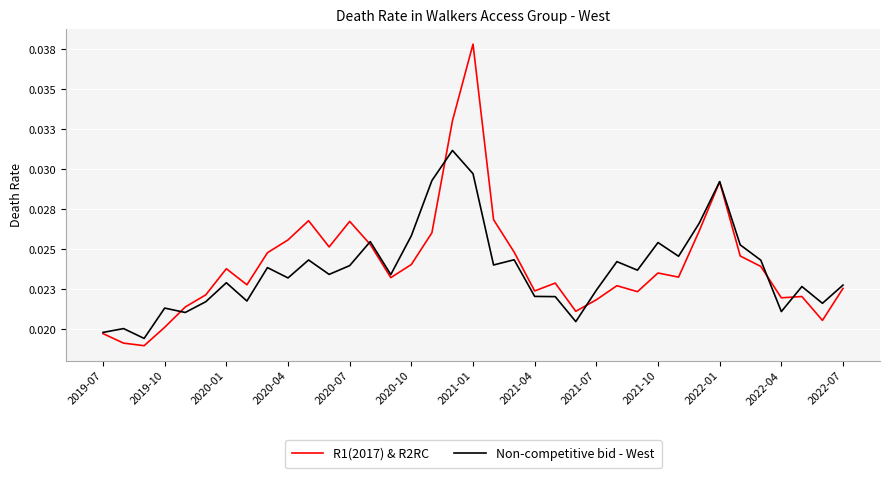

List the series in order of their peak value, highest first.

R1(2017) & R2RC, Non-competitive bid - West